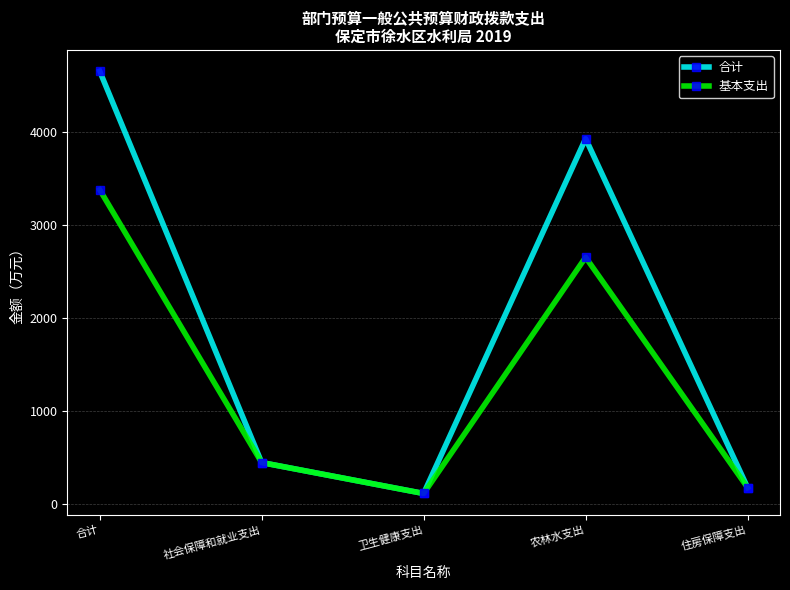

Is the value of 基本支出 at 社会保障和就业支出 greater than the value of 合计 at 农林水支出?

No